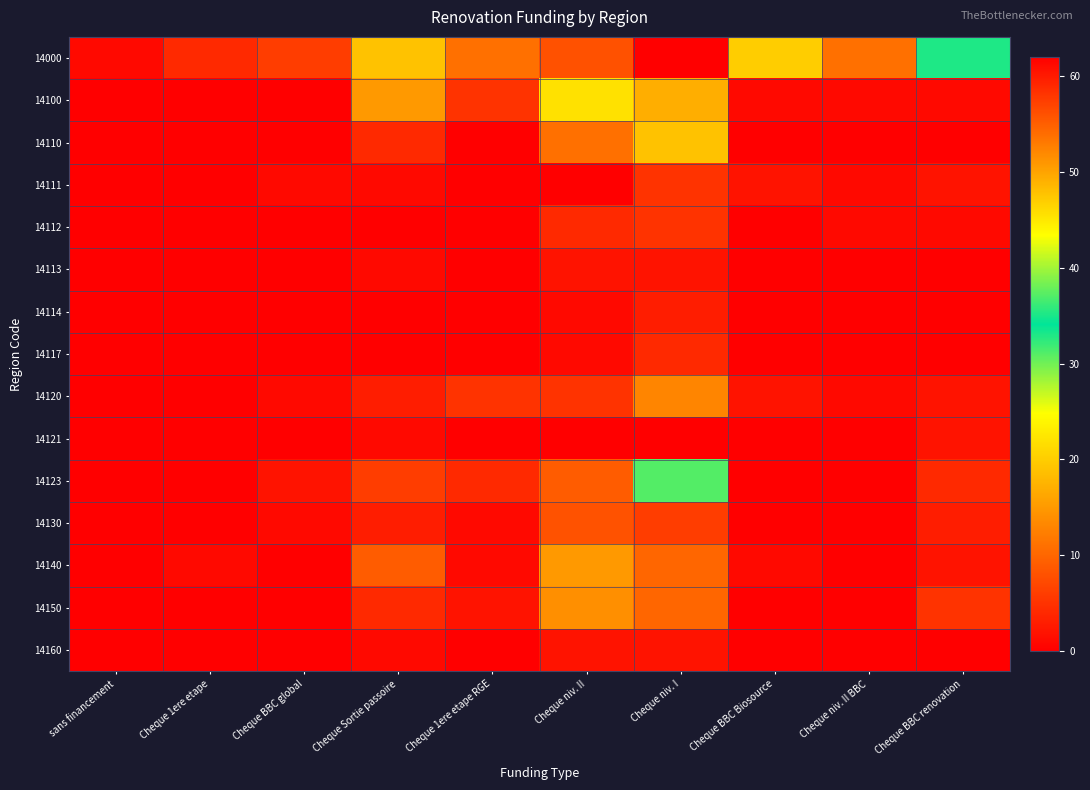

Rank the series by their maximum value, from lowest to highest.

14113, 14121, 14160, 14114, 14117, 14111, 14112, 14130, 14120, 14150, 14140, 14110, 14100, 14123, 14000